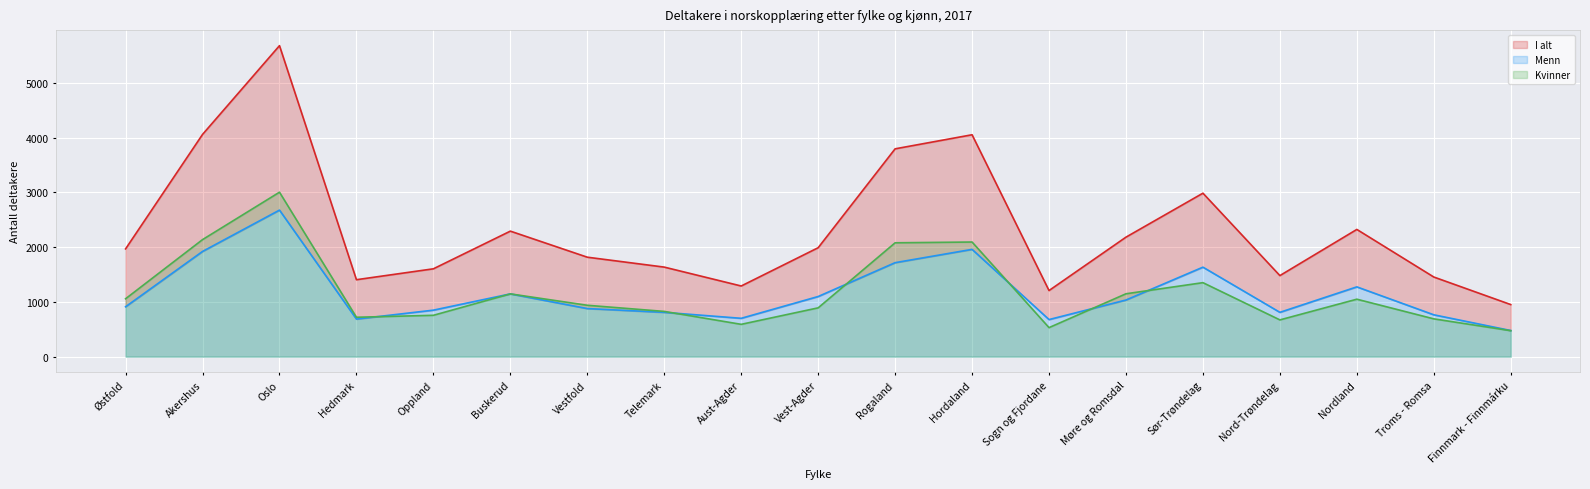

What is the highest value of the I alt series?

5679